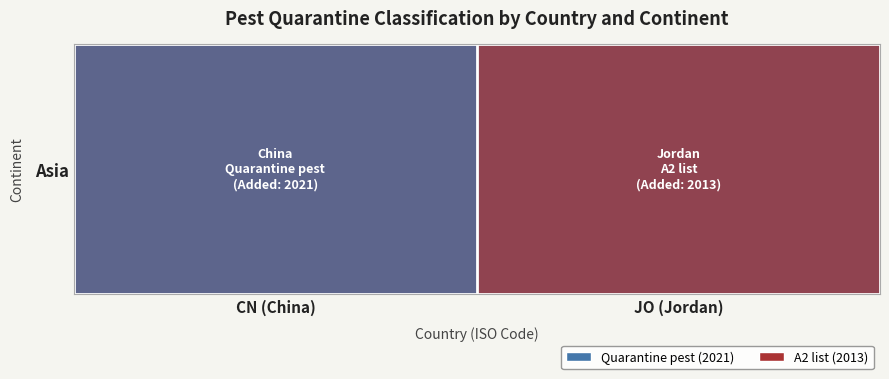

What is the sum of the values at JO (Jordan) and CN (China)?

3